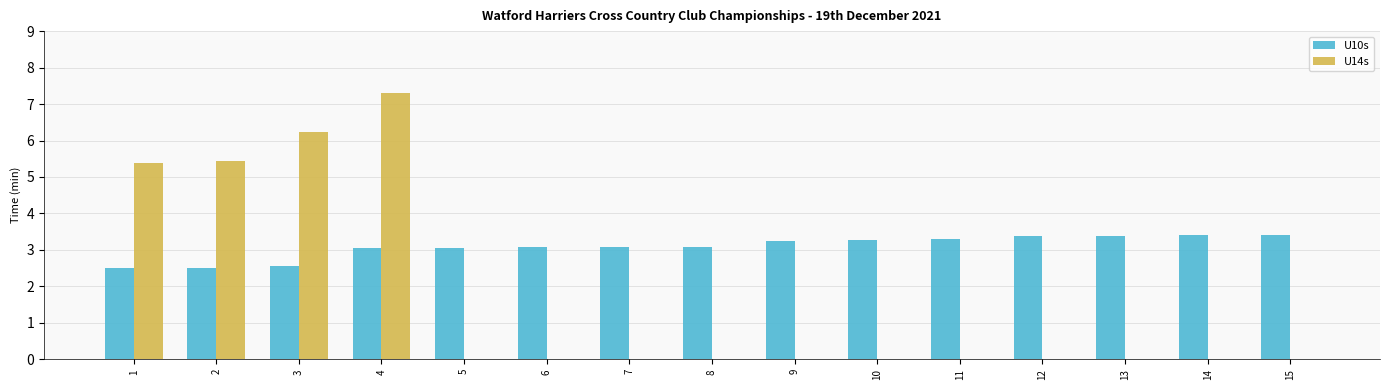

Is the value of U14s at 11 greater than the value of U10s at 14?

No